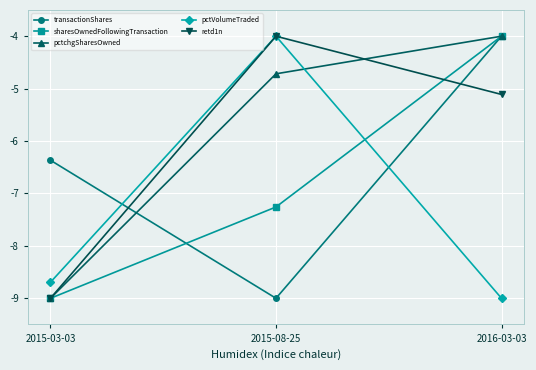

What is the approximate value of pctchgSharesOwned at 2015-08-25?

-4.7